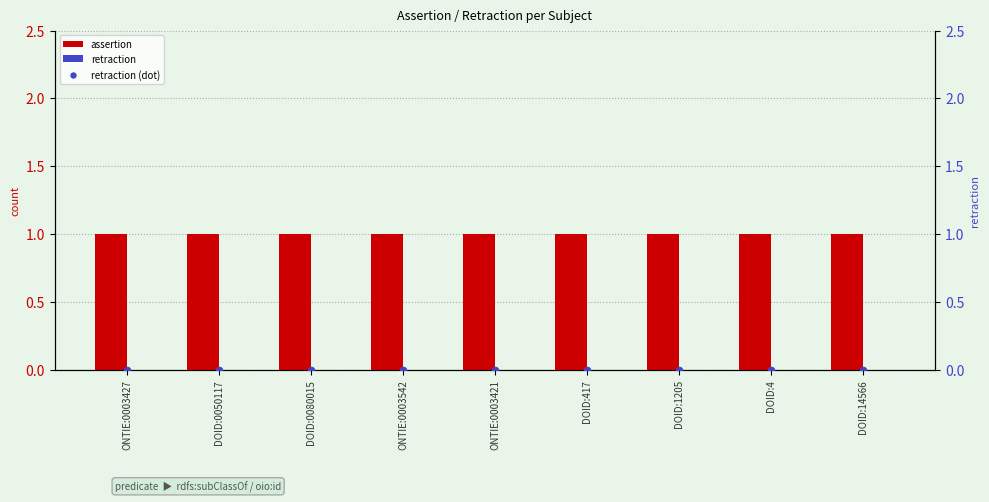

What are all the series names shown in the legend?

assertion, retraction, retraction (dot)